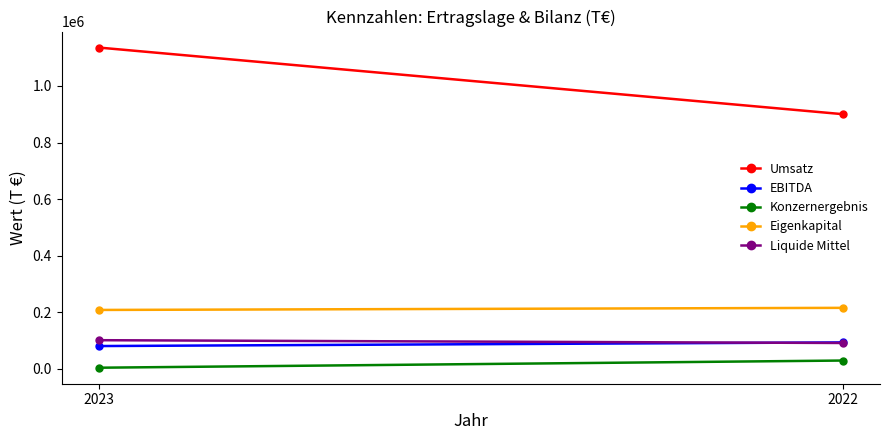

What are all the series names shown in the legend?

Umsatz, EBITDA, Konzernergebnis, Eigenkapital, Liquide Mittel